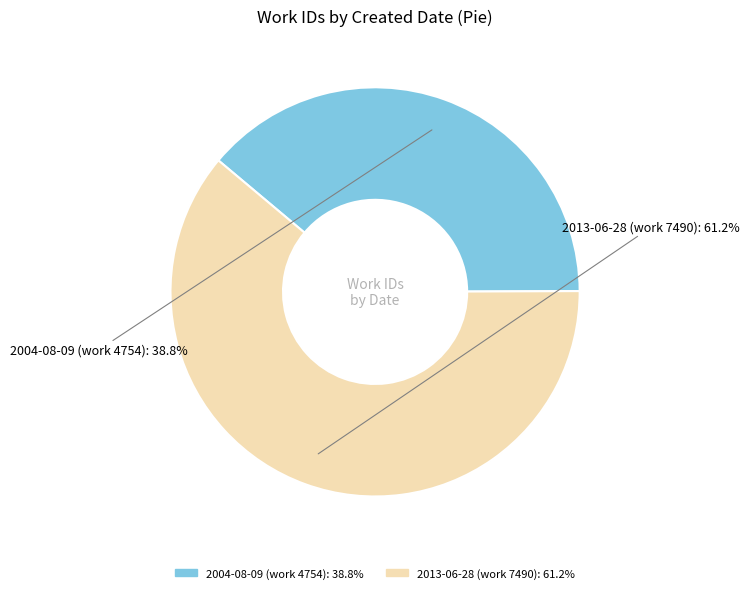

How many segments does this pie chart have?

2